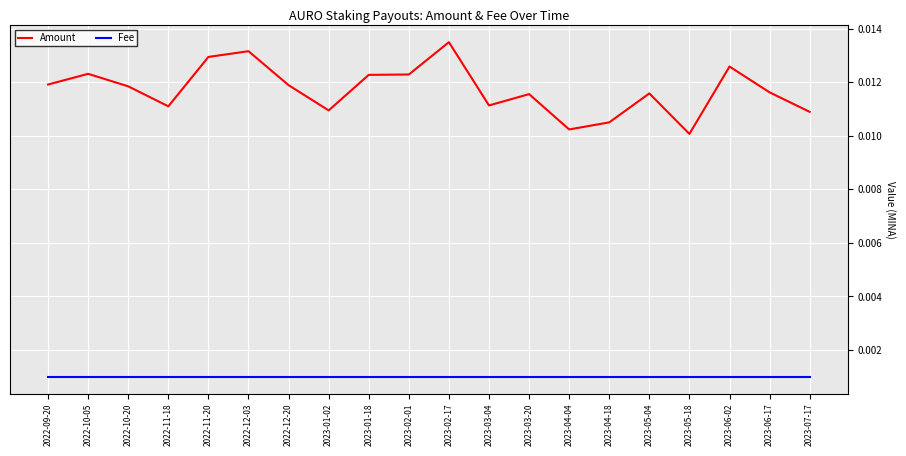

What is the sum of all Amount values?

0.2